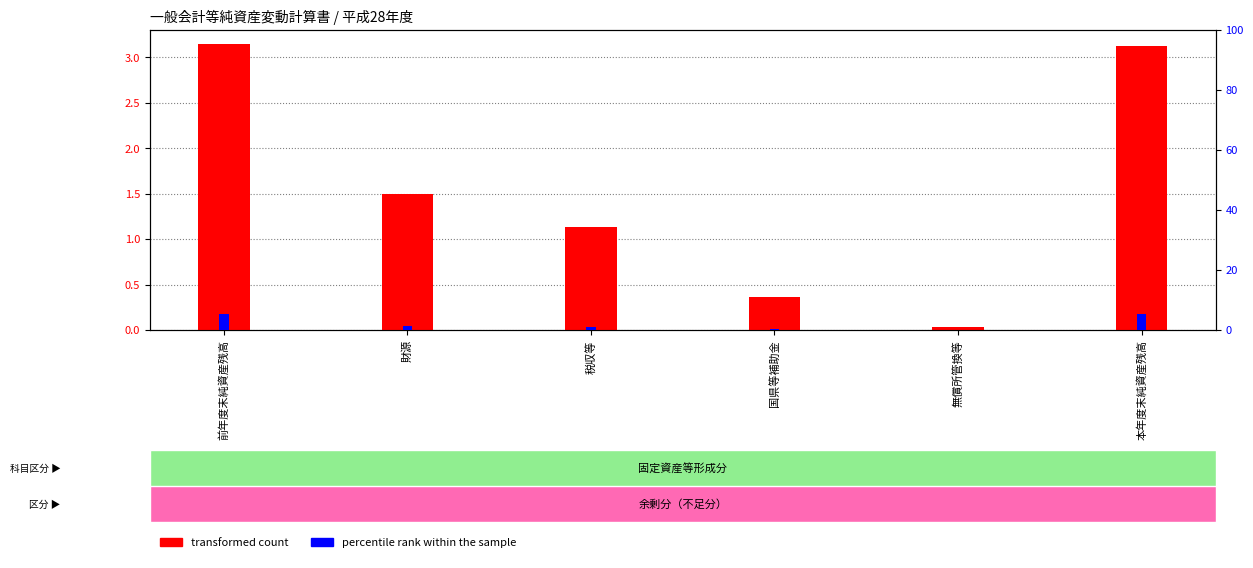

What is the label of the 1st bar from the left?

前年度末純資産残高